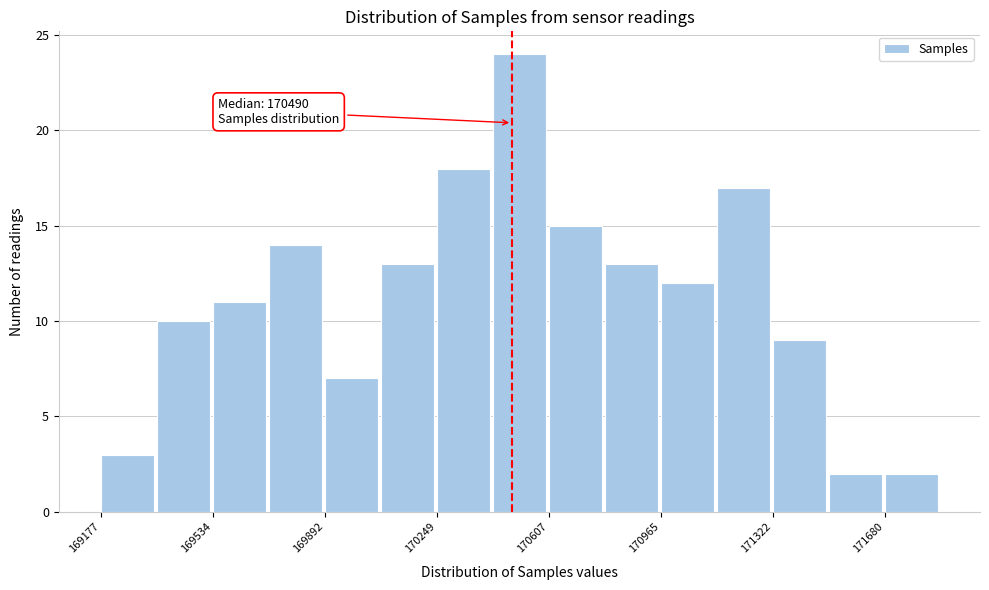

Around what value on the x-axis is the tallest bar? Give the approximate position of its centre, as read against the axis.

170500